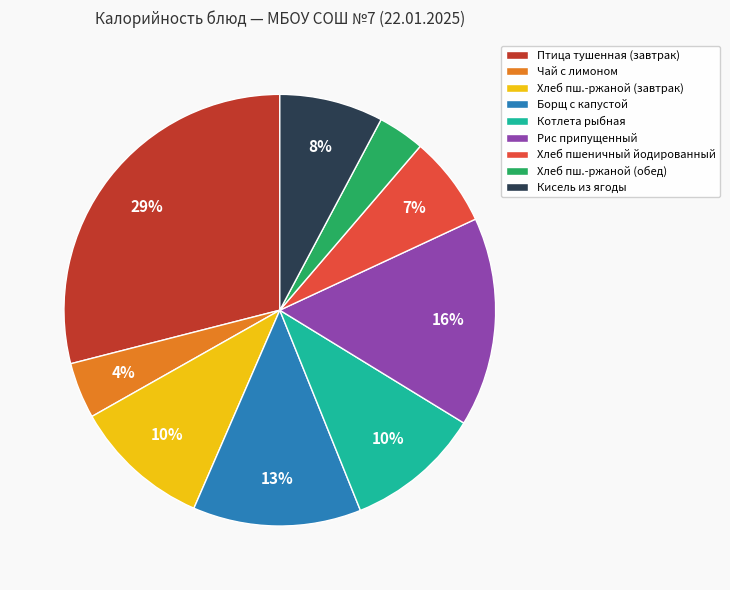

How many slices are in this pie chart?

9